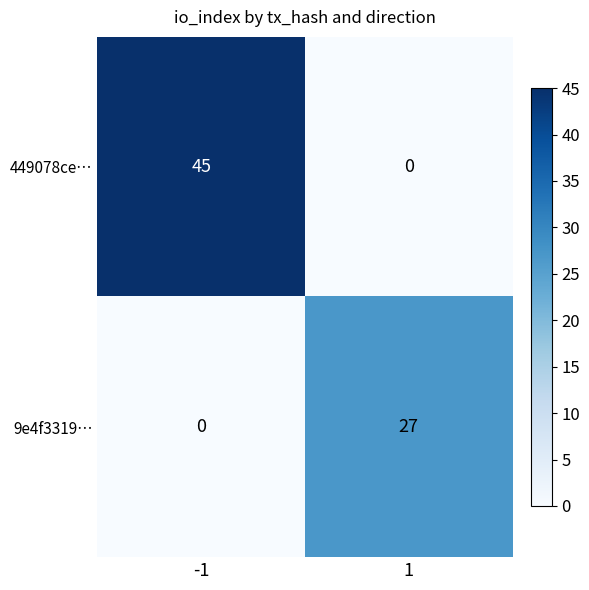

True or false: 9e4f3319… has a value of 27 at 1.

True